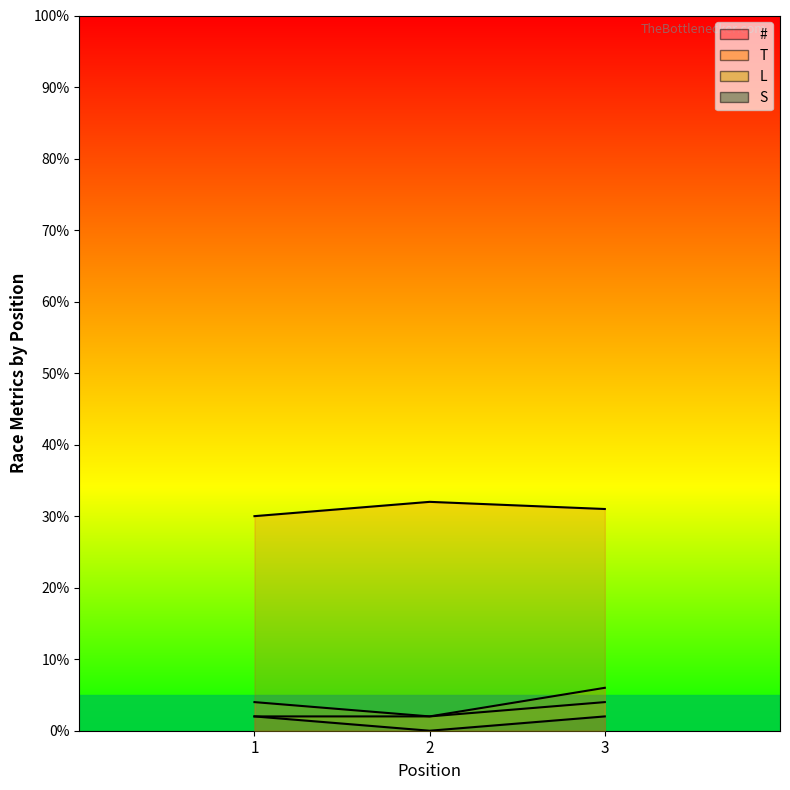

What is the highest value of the T series?

6